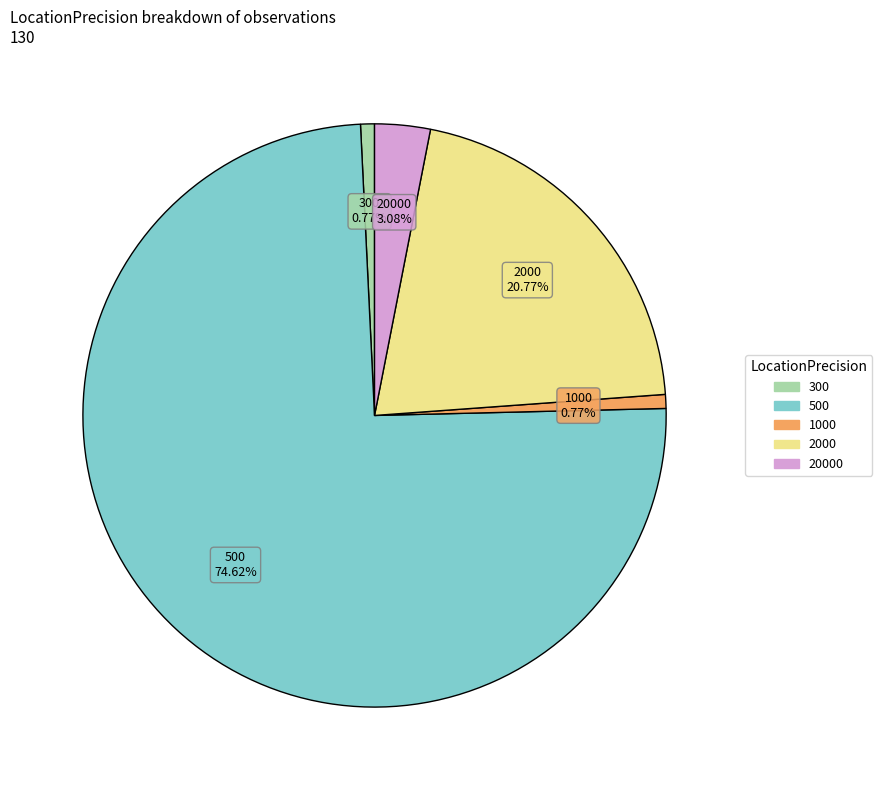

Is there any slice that represents more than half of the pie?

Yes